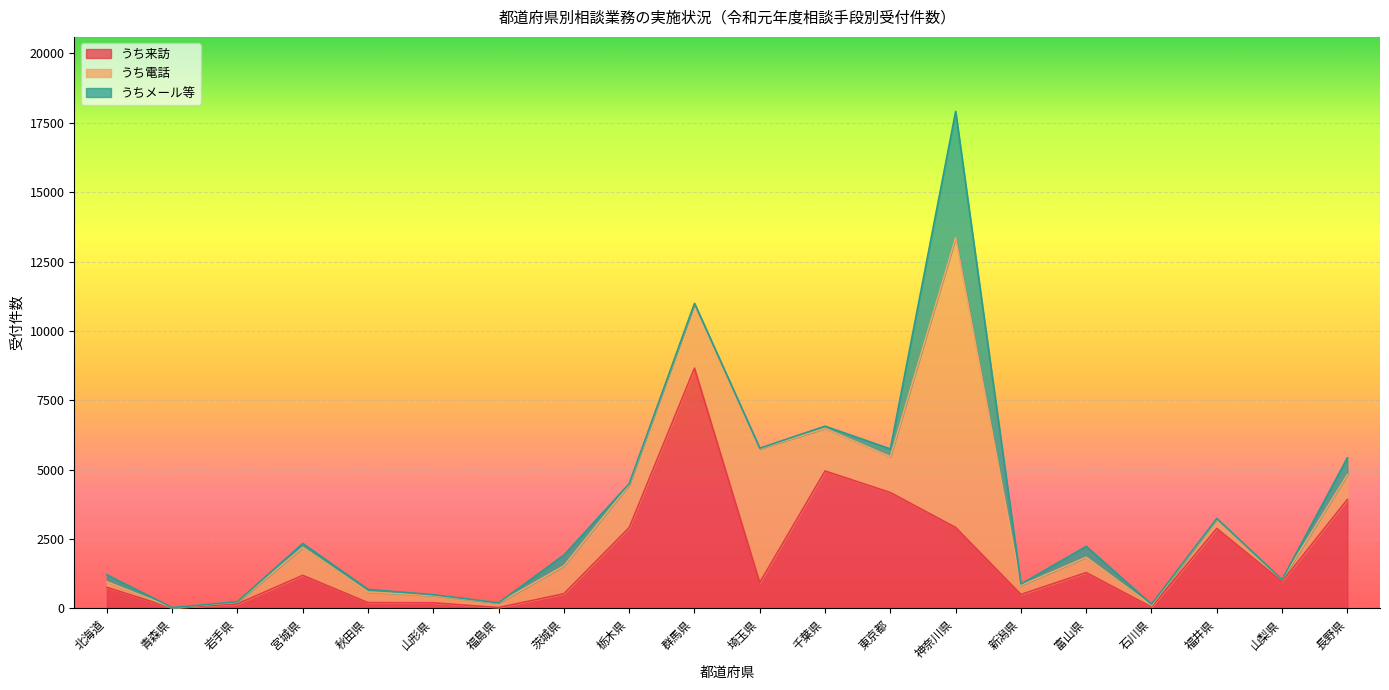

Where do うちメール等 and うち電話 first cross each other?

北海道 and 青森県